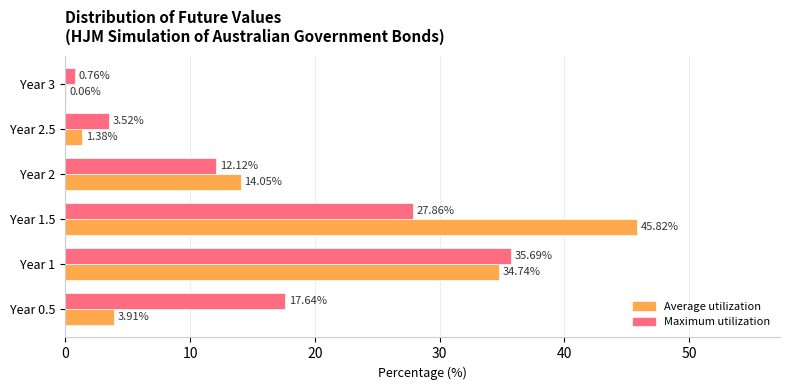

Which series changed the most between Year 0.5 and Year 2.5?

Maximum utilization